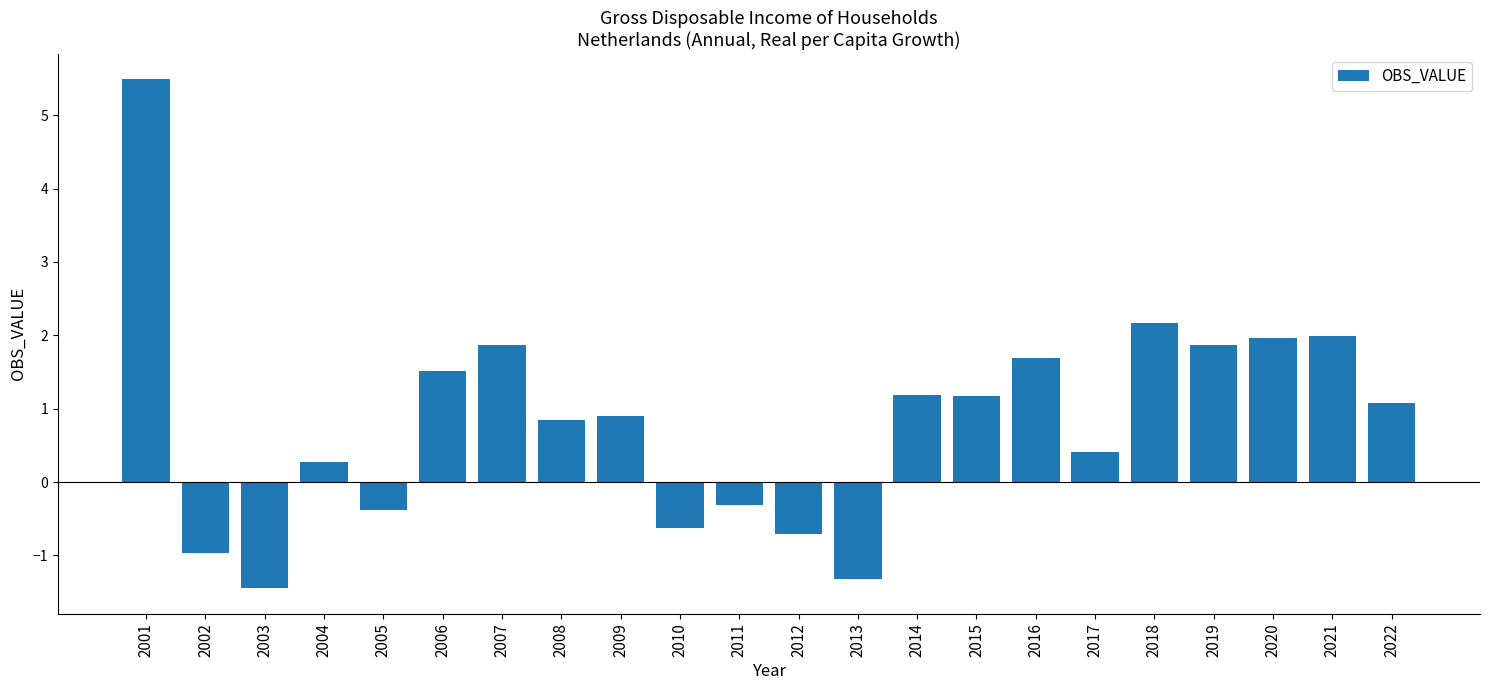

How many categories are shown in the chart?

22